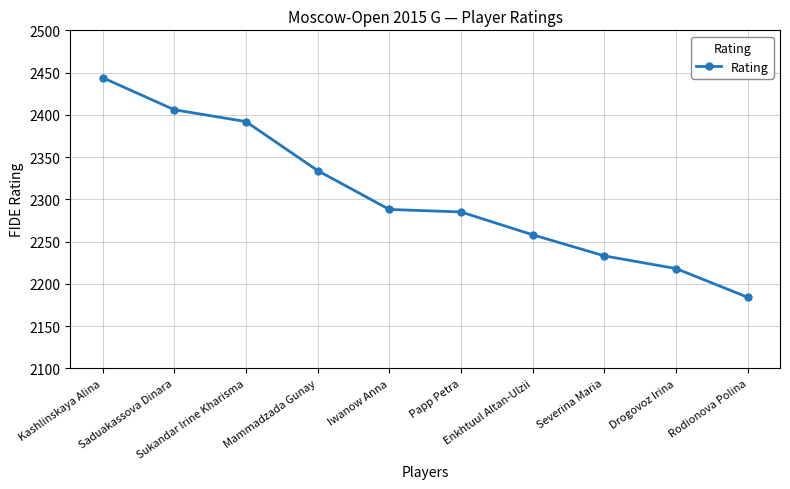

True or false: the data has more than 1 interior local peaks.

False